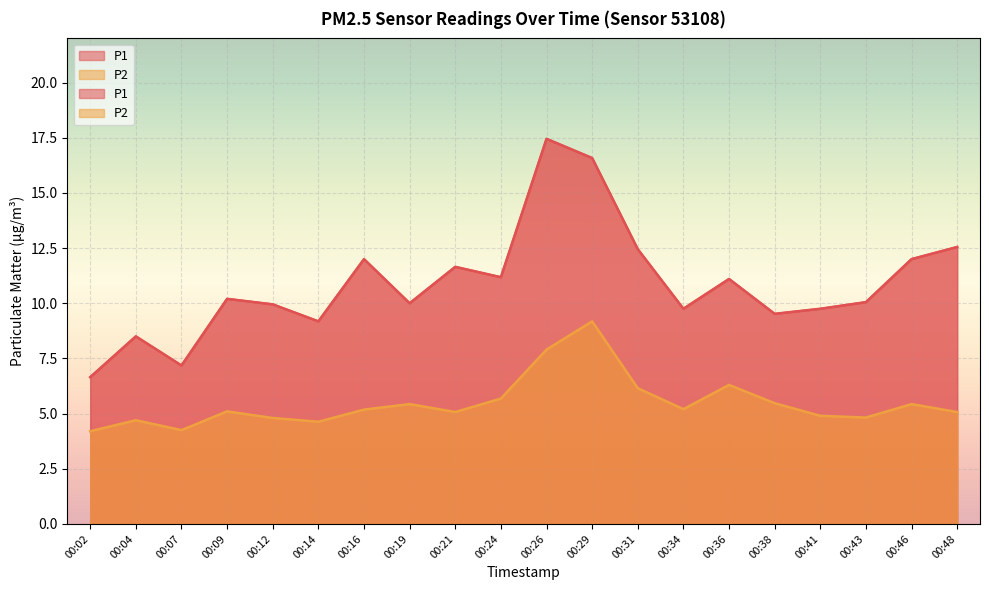

In P2, how many points are higher than both neighbors (excluding endpoints)?

6